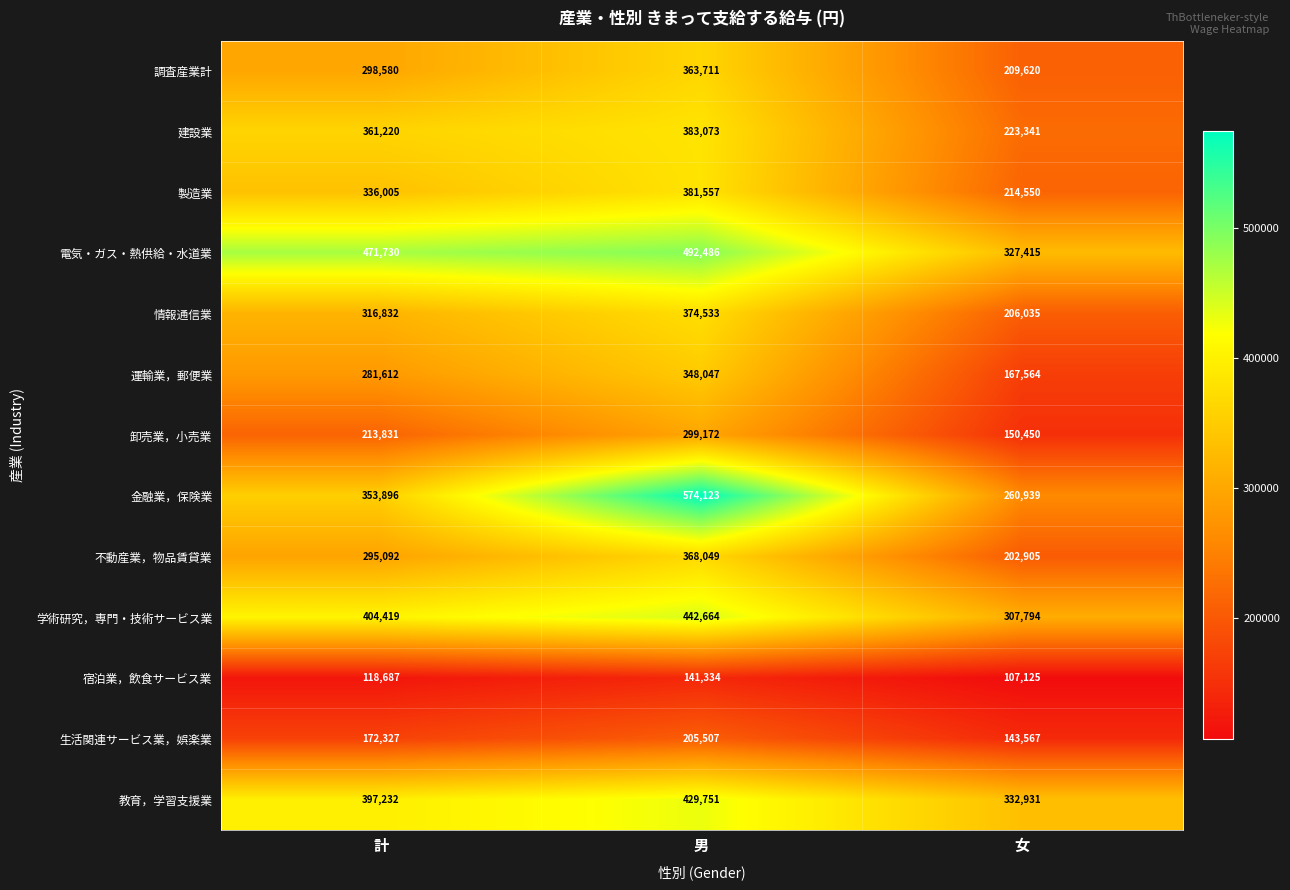

What is the total value across all series at 女?

2854236